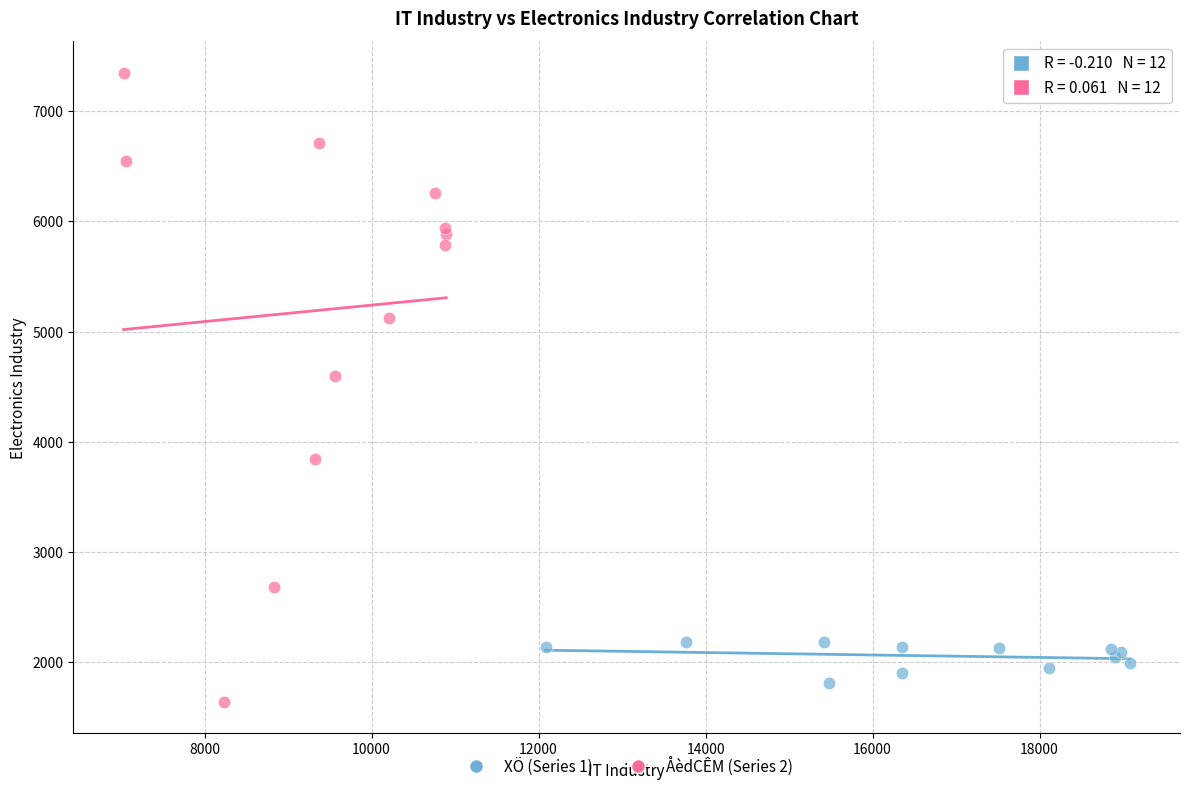

Which series contains the highest Y value?

ÅèdCÊM (Series 2)